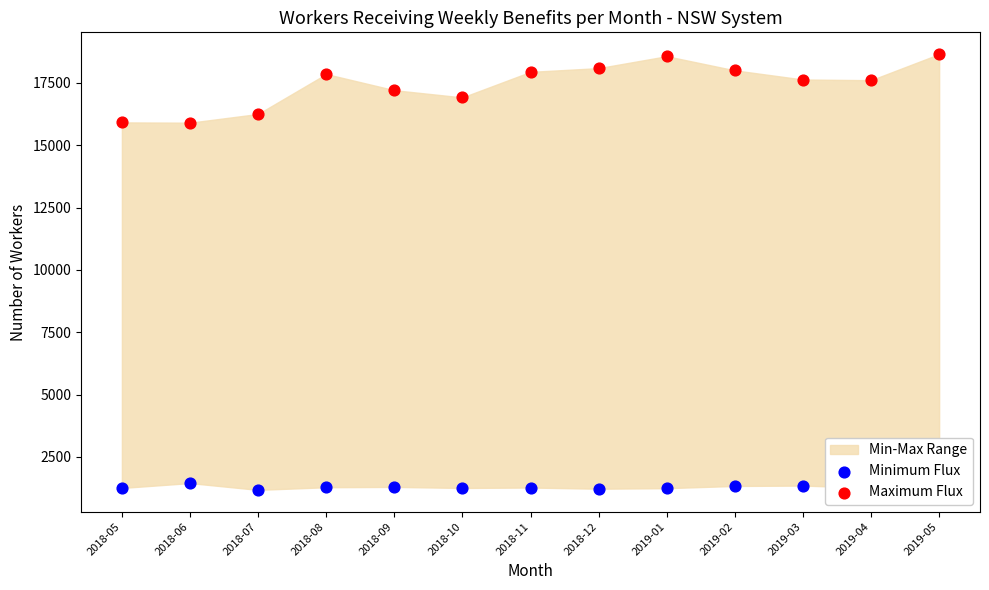

Which series contains the highest Y value?

Maximum Flux